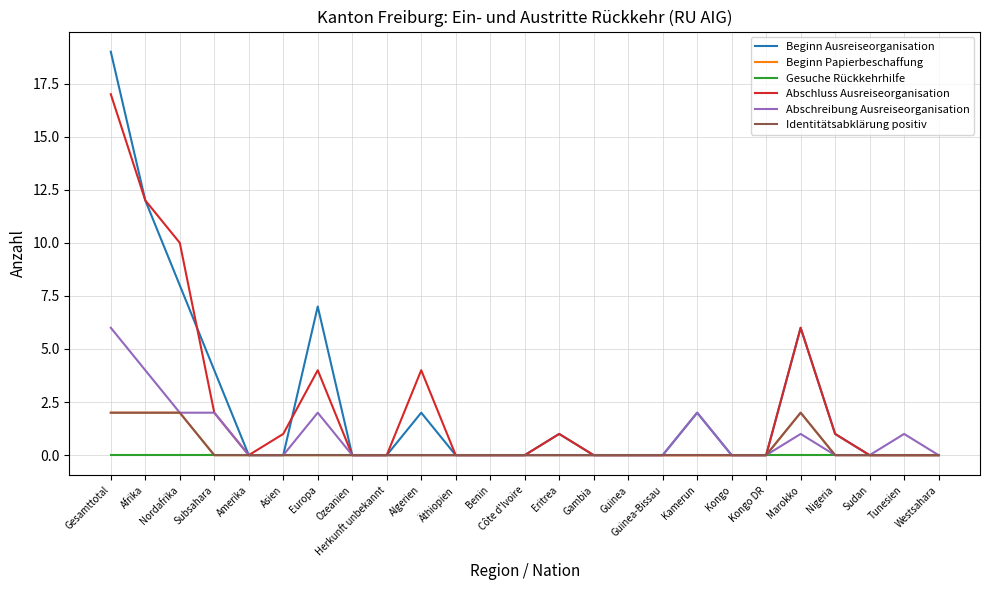

Where is Abschluss Ausreiseorganisation nearest to the value 8?

Nordafrika